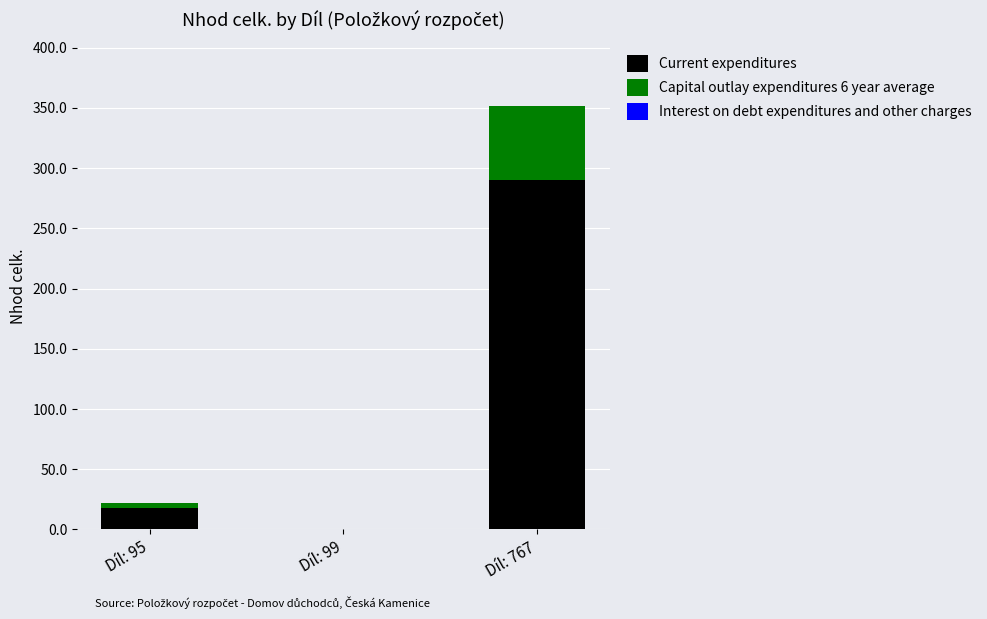

The value of Current expenditures at Díl: 99 is 0.0. True or false?

True